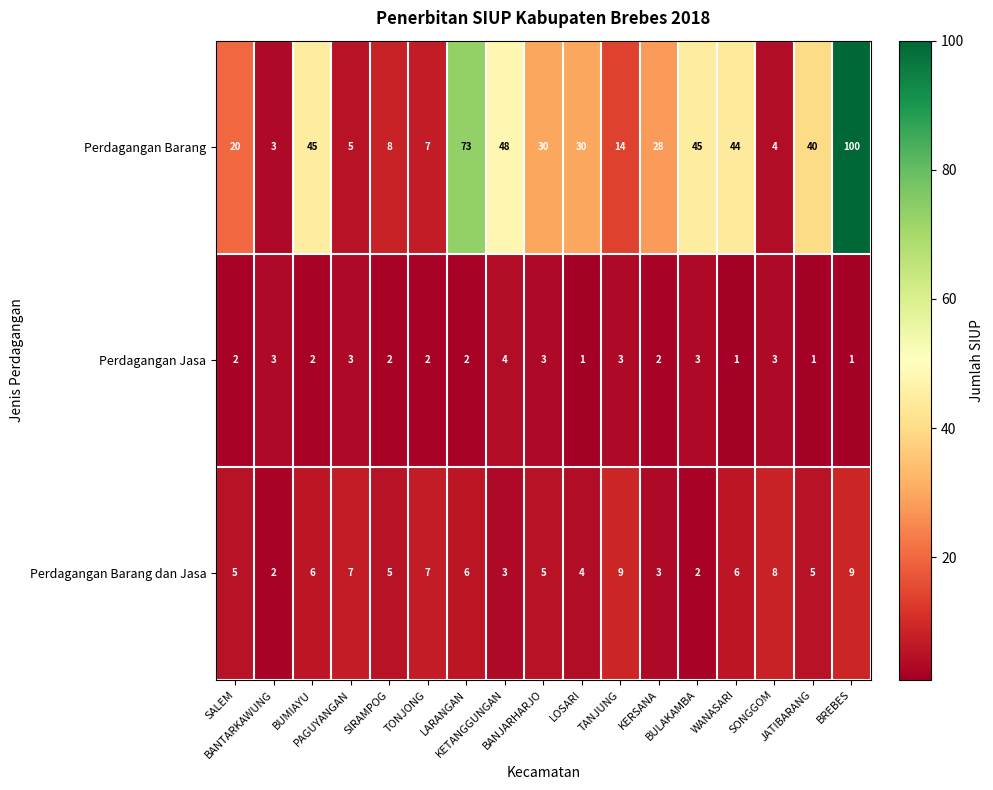

List the series in order of their peak value, highest first.

Perdagangan Barang, Perdagangan Barang dan Jasa, Perdagangan Jasa